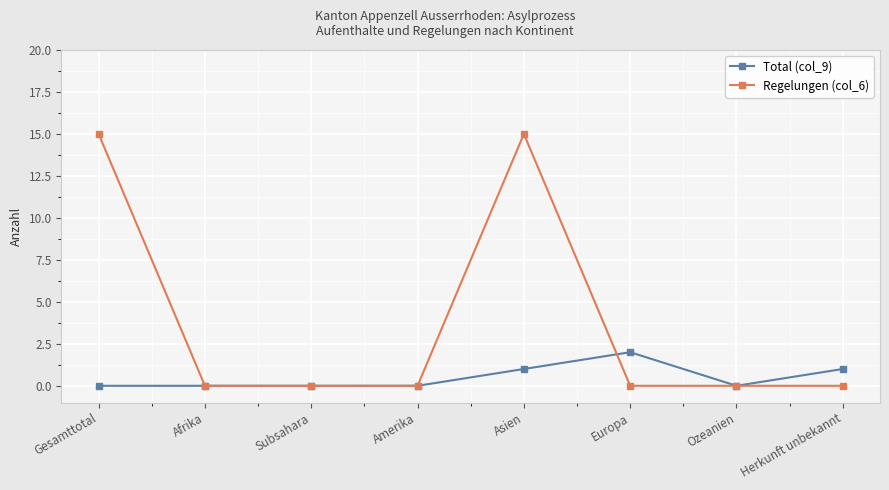

How many lines are shown in the chart?

2